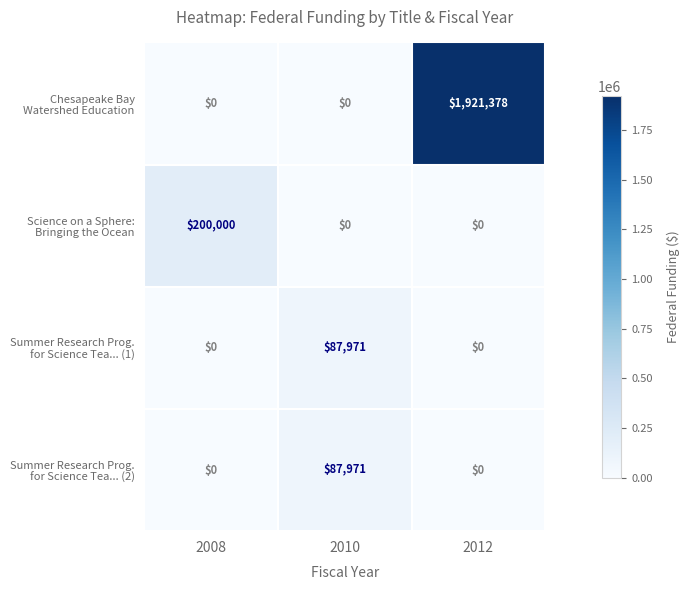

What is the maximum value shown in the chart?

1921378